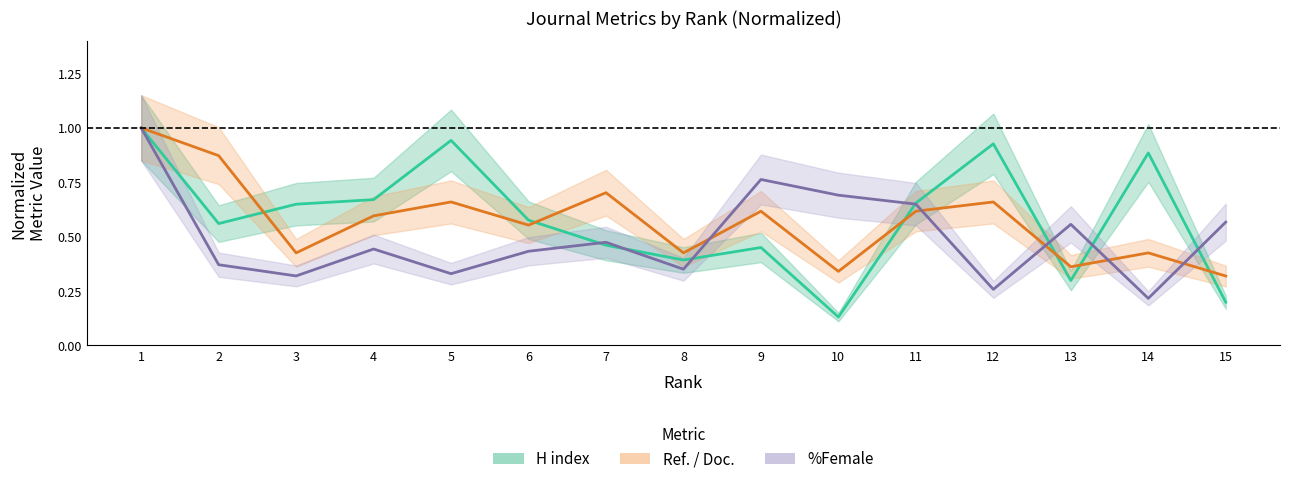

True or false: %Female has a value of 0.1 at 12.

False